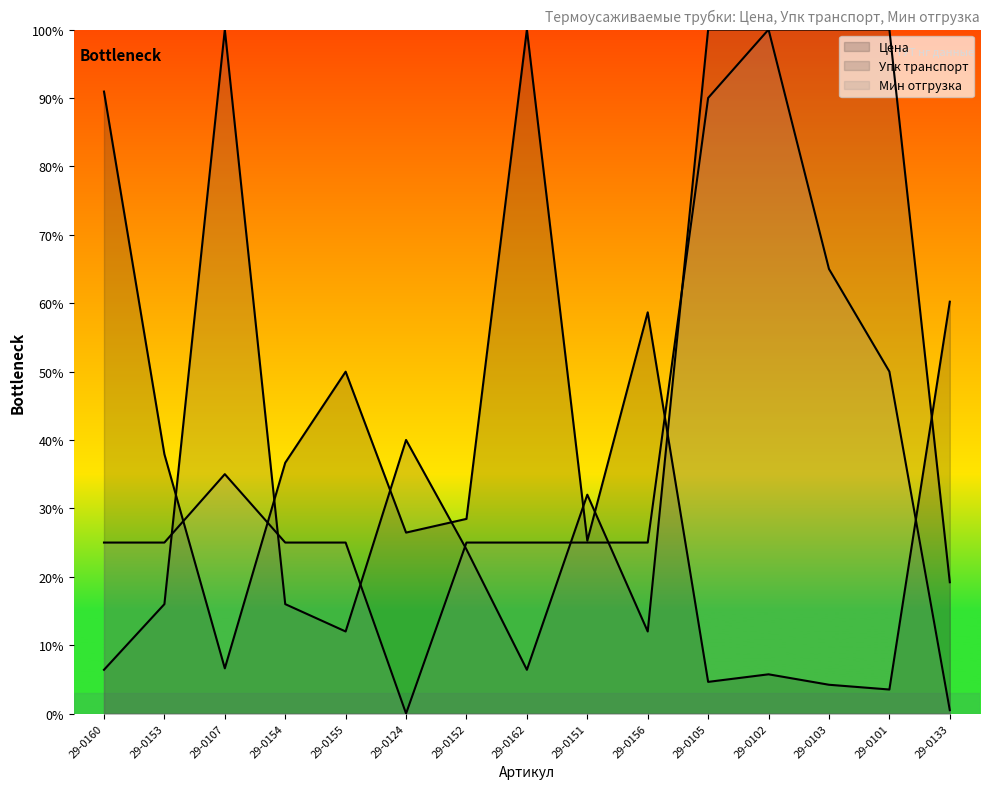

What are all the series names shown in the legend?

Цена, Упк транспорт, Мин отгрузка